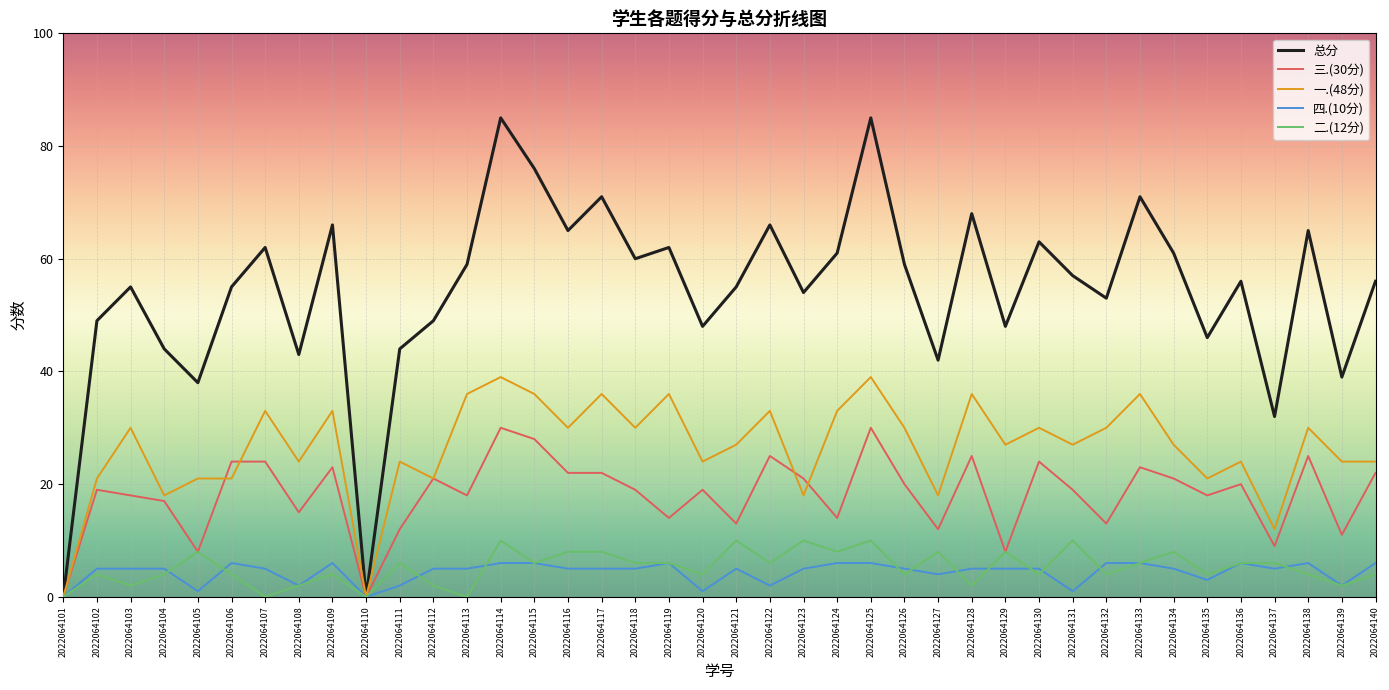

Reading left to right, extract all data points from this chart.

总分: 0	49	55	44	38	55	62	43	66	0	44	49	59	85	76	65	71	60	62	48	55	66	54	61	85	59	42	68	48	63	57	53	71	61	46	56	32	65	39	56
三.(30分): 0	19	18	17	8	24	24	15	23	0	12	21	18	30	28	22	22	19	14	19	13	25	21	14	30	20	12	25	8	24	19	13	23	21	18	20	9	25	11	22
一.(48分): 0	21	30	18	21	21	33	24	33	0	24	21	36	39	36	30	36	30	36	24	27	33	18	33	39	30	18	36	27	30	27	30	36	27	21	24	12	30	24	24
四.(10分): 0	5	5	5	1	6	5	2	6	0	2	5	5	6	6	5	5	5	6	1	5	2	5	6	6	5	4	5	5	5	1	6	6	5	3	6	5	6	2	6
二.(12分): 0	4	2	4	8	4	0	2	4	0	6	2	0	10	6	8	8	6	6	4	10	6	10	8	10	4	8	2	8	4	10	4	6	8	4	6	6	4	2	4